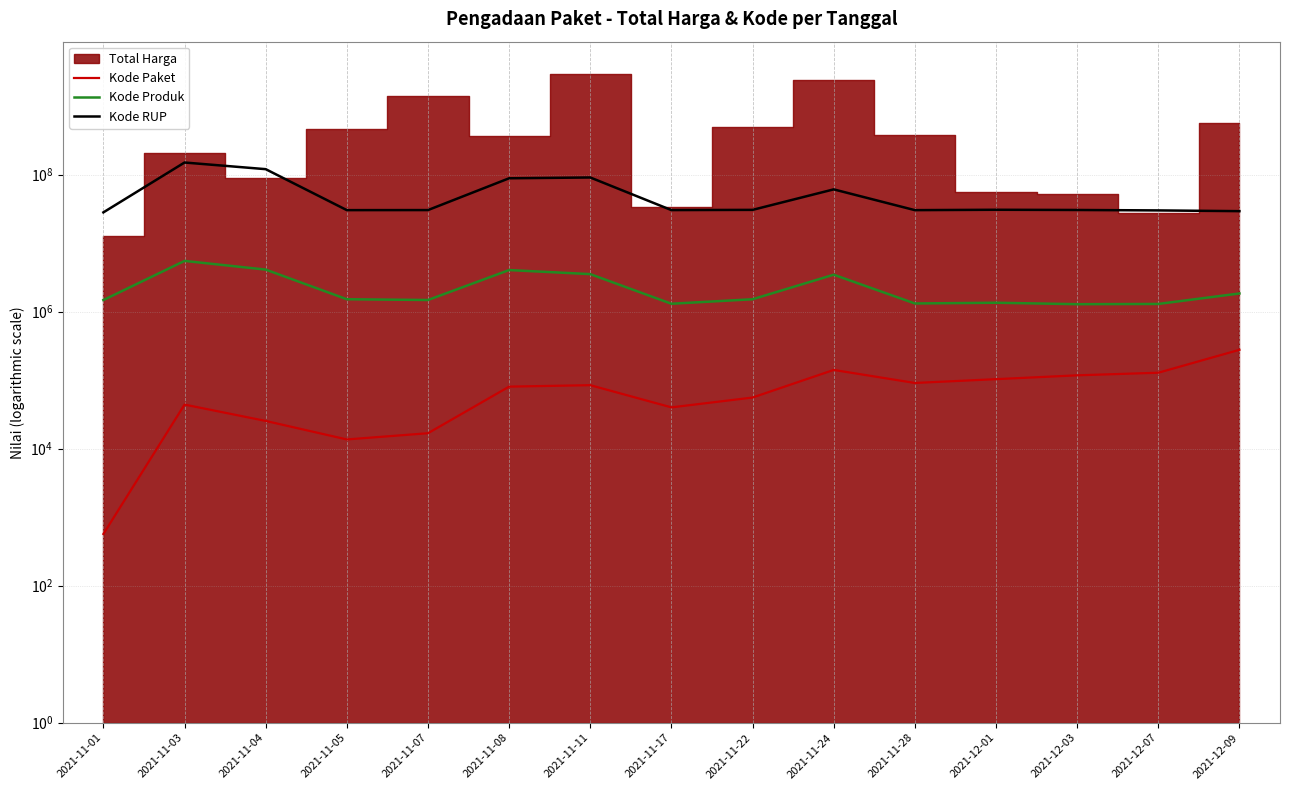

Read the Kode RUP value at 2021-11-28.

30363247